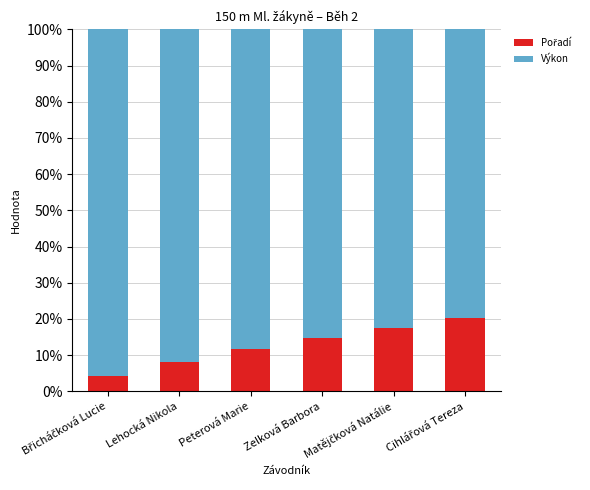

How many series are shown in this chart?

2